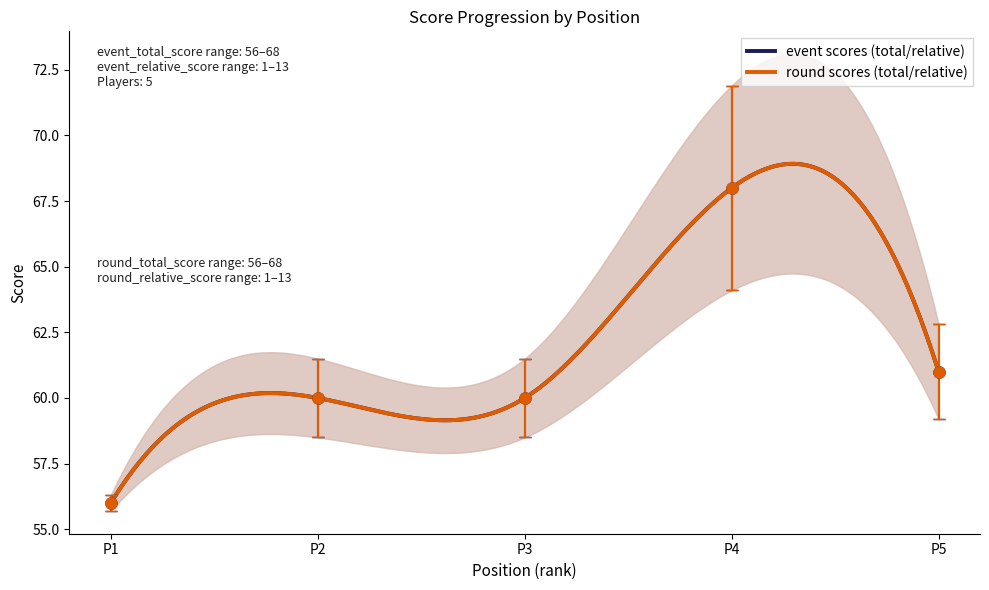

How many values in the event_total_score series exceed 58?

4